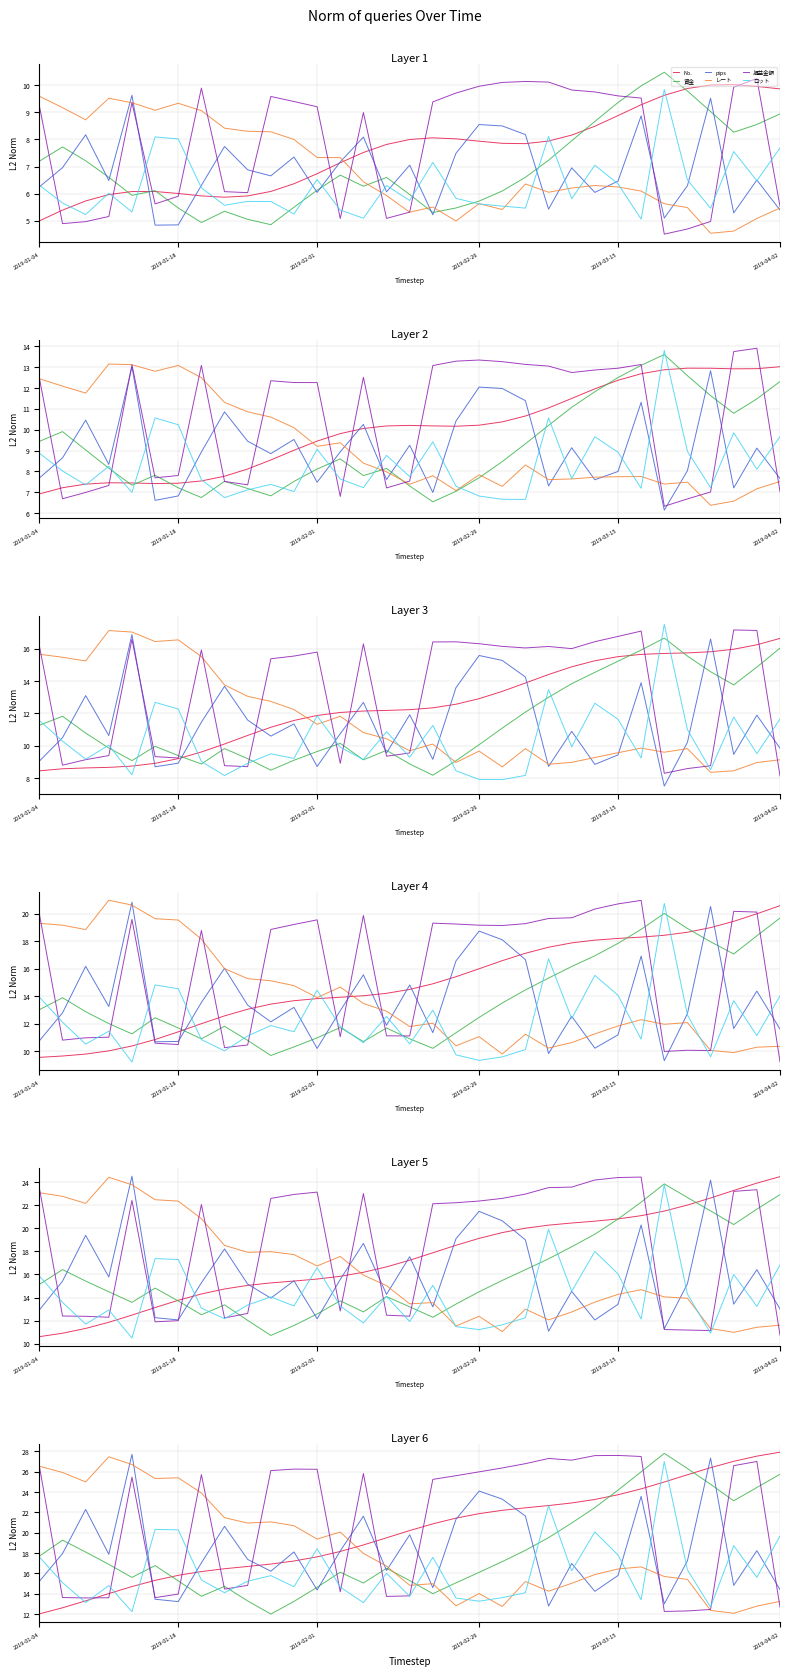

Where do ロット and レート first cross each other?

16 and 17